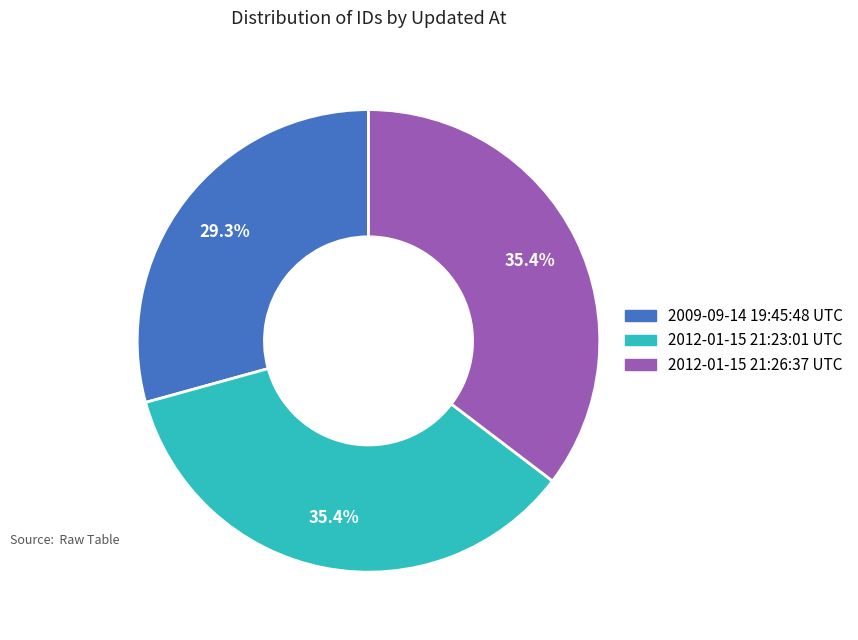

True or false: 2012-01-15 21:23:01 UTC accounts for 30% of the total.

False